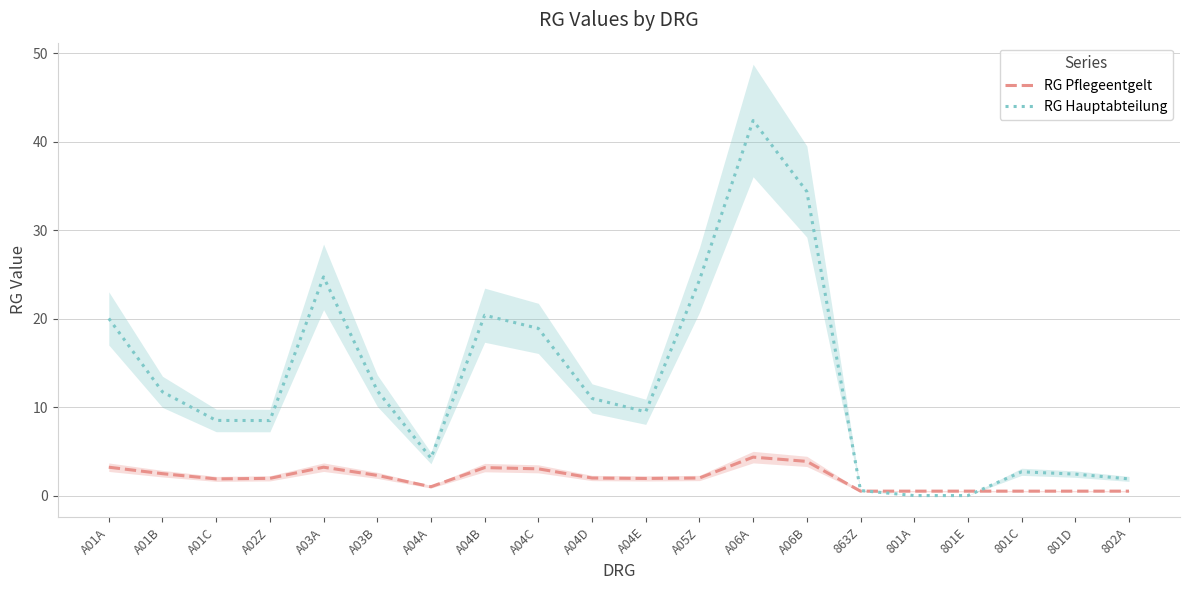

What is the difference between the RG Hauptabteilung values at 802A and A06B?

32.5